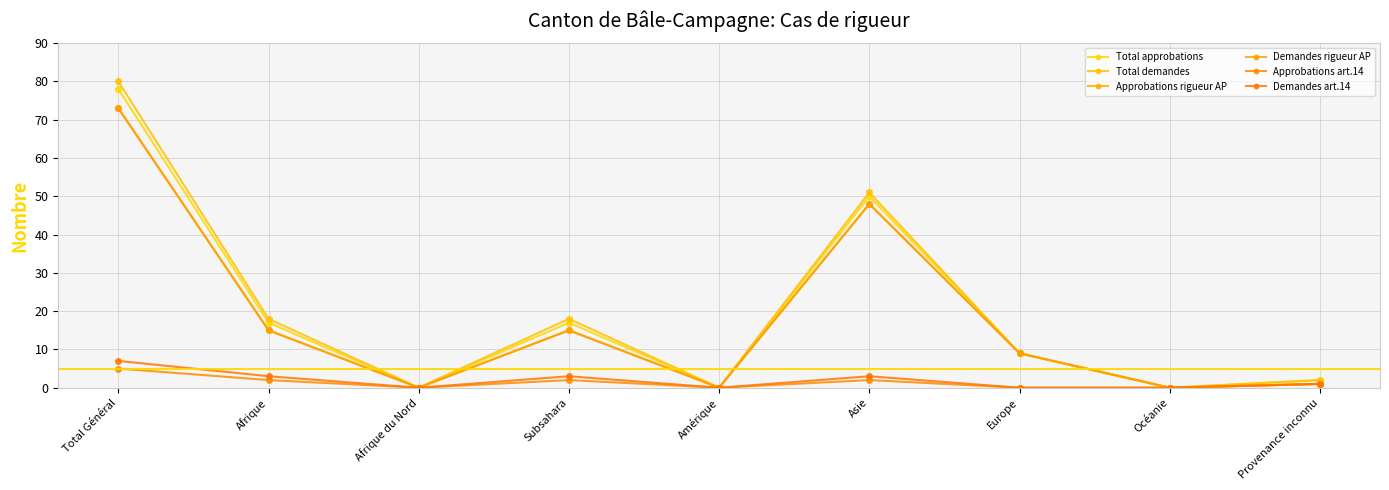

Does the chart have visible grid lines?

Yes